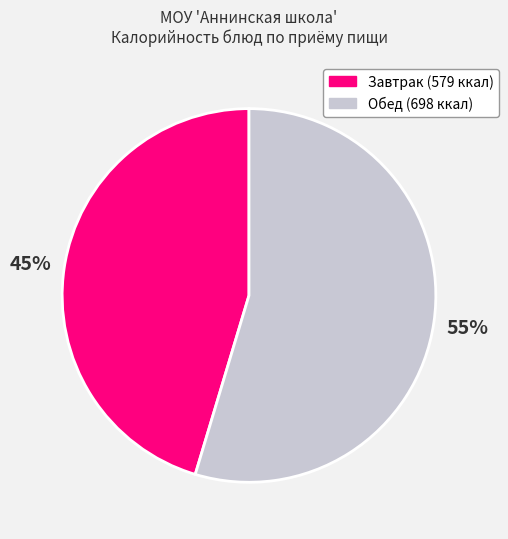

Between Завтрак (579 ккал) and Обед (698 ккал), which is larger?

Обед (698 ккал)